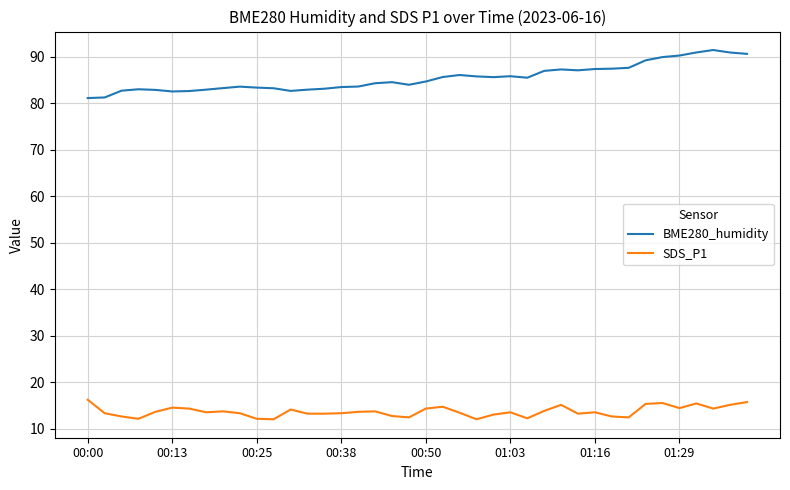

Which series has the largest total across all categories?

BME280_humidity